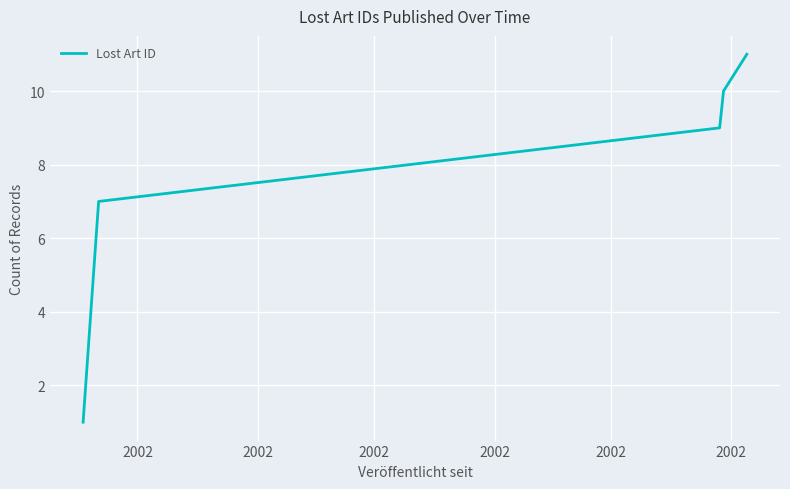

What is the difference between the second highest and minimum values?

9